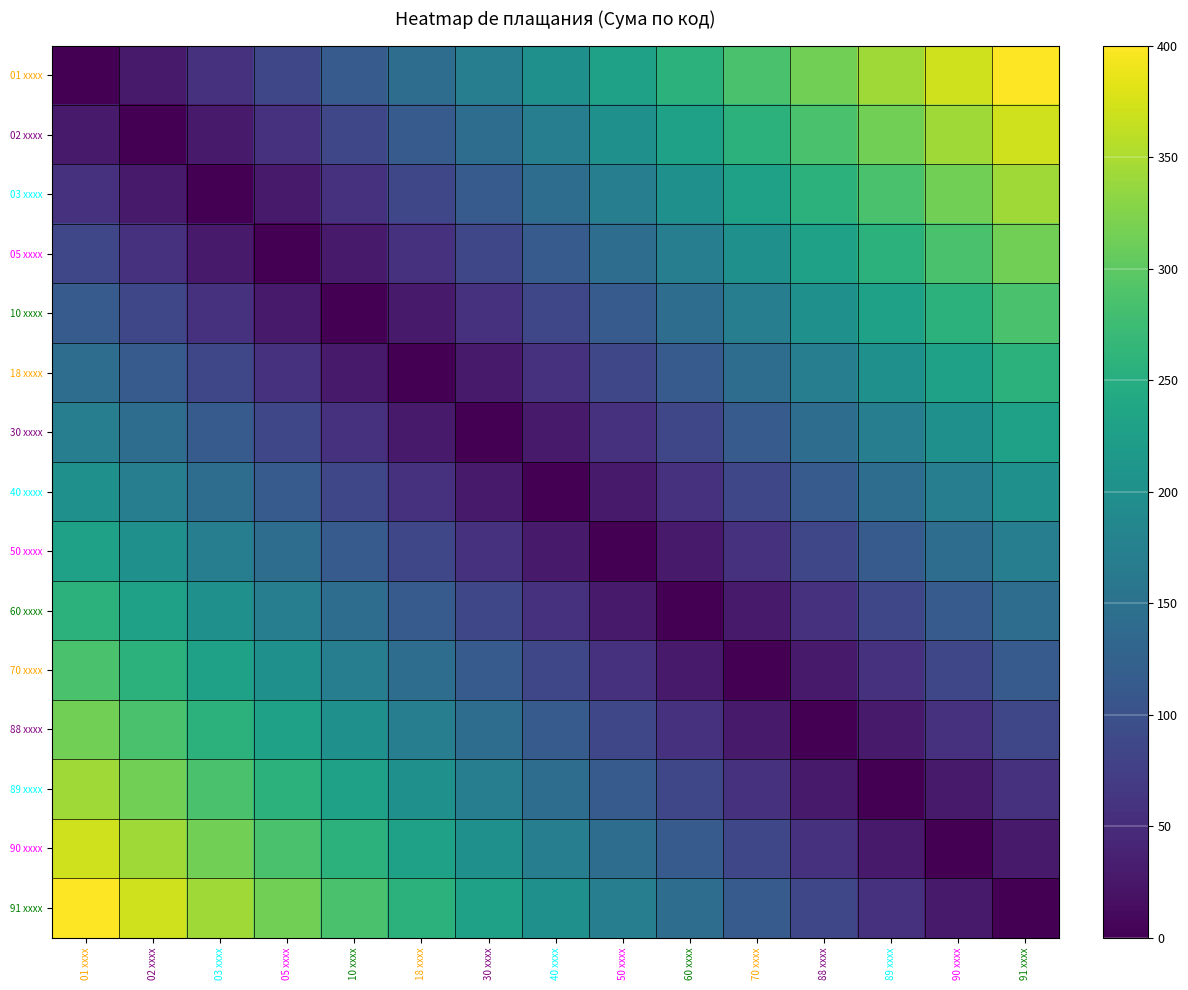

Between 05 xxxx and 90 xxxx, which is larger?

90 xxxx